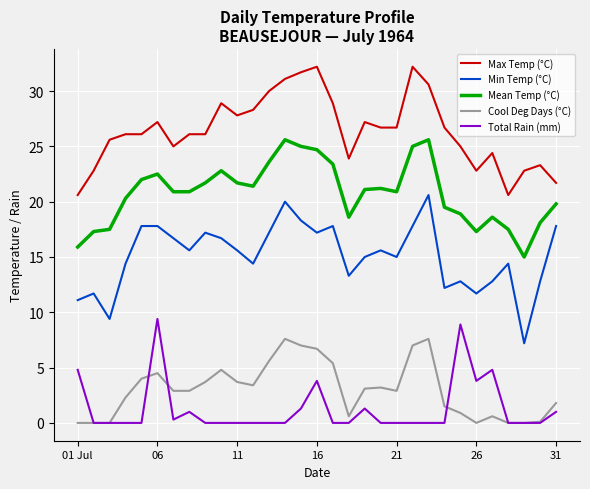

List the series in order of their peak value, lowest first.

Cool Deg Days (°C), Total Rain (mm), Min Temp (°C), Mean Temp (°C), Max Temp (°C)